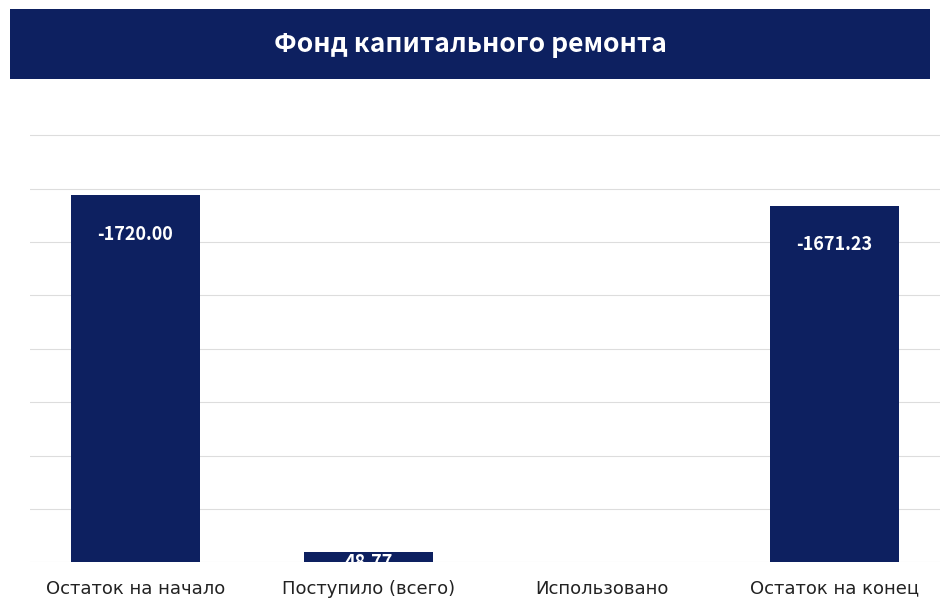

Count the number of values greater than 1671.

2